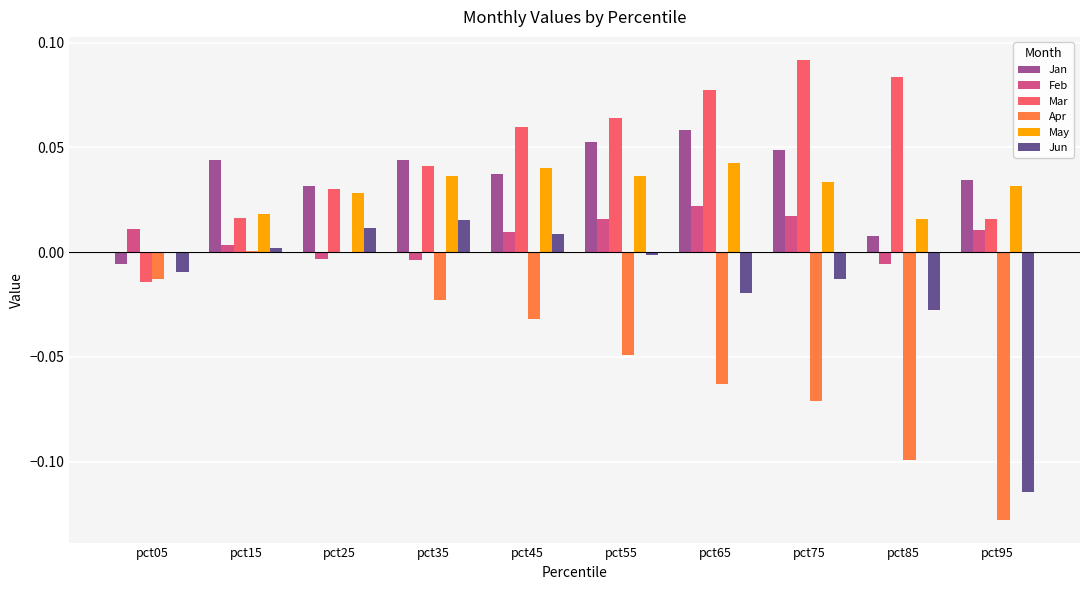

At which label does Jan reach its peak?

pct65